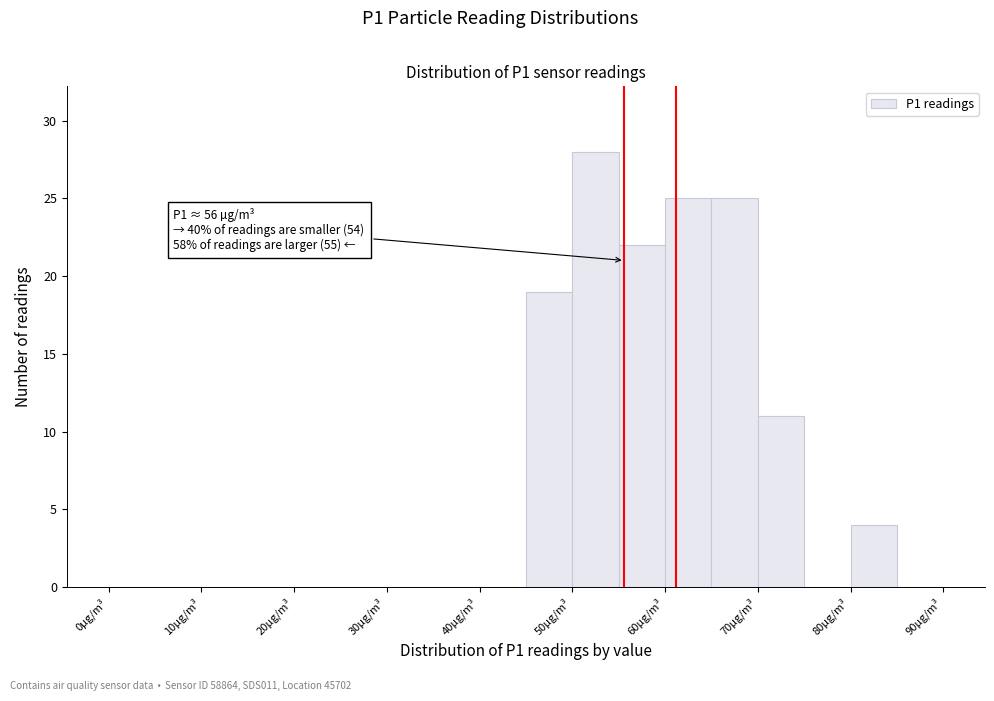

Over which range of the x-axis is the bar tallest?

50 to 55